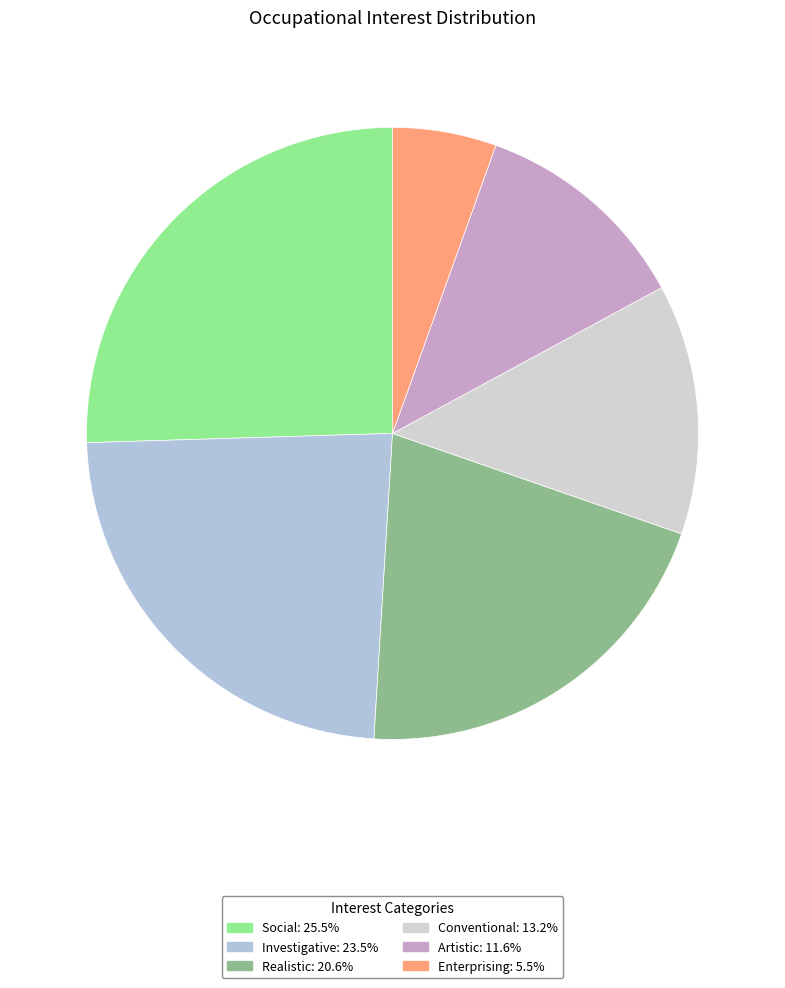

Count the number of slices in the pie.

6